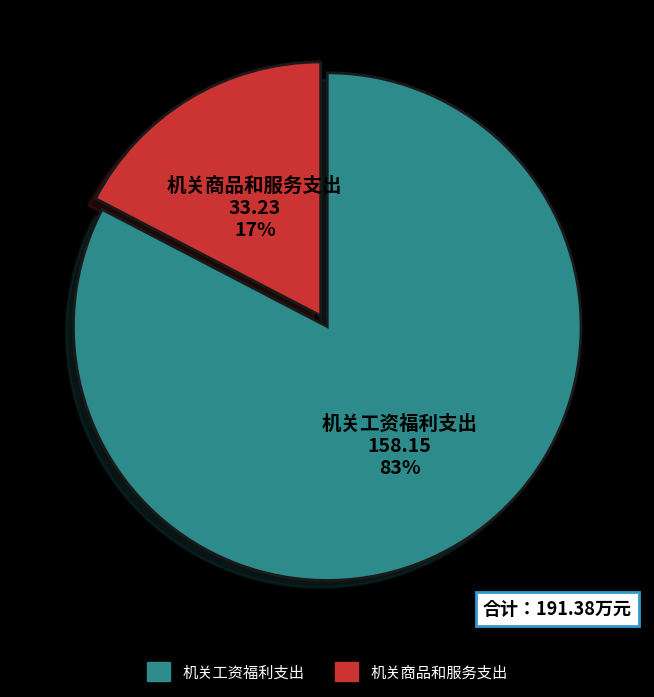

Between 机关商品和服务支出 and 机关工资福利支出, which is larger?

机关工资福利支出